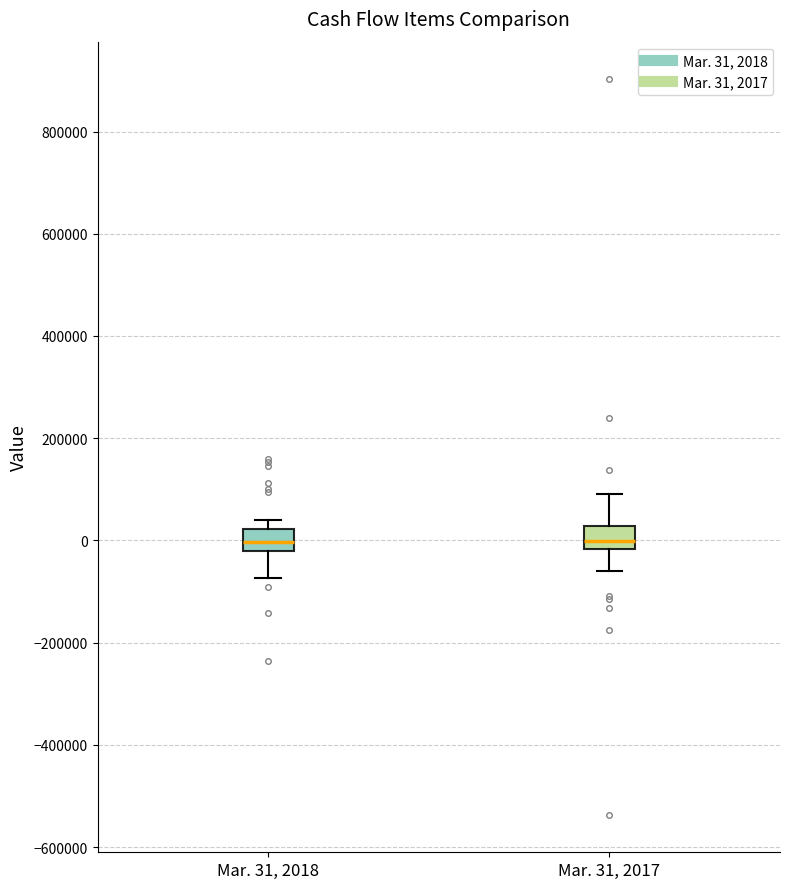

Where is the lower edge of the box for Mar. 31, 2017 on the y-axis? The values are not printed on the chart, so give them approximately, as read against the axis.

-20000